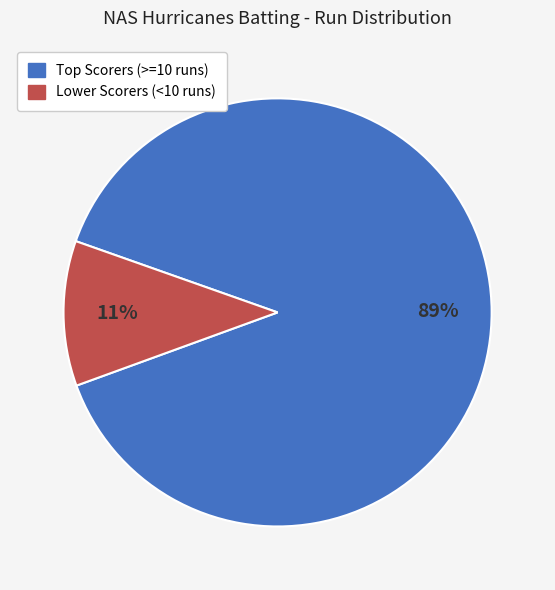

Does any single category account for the majority?

Yes